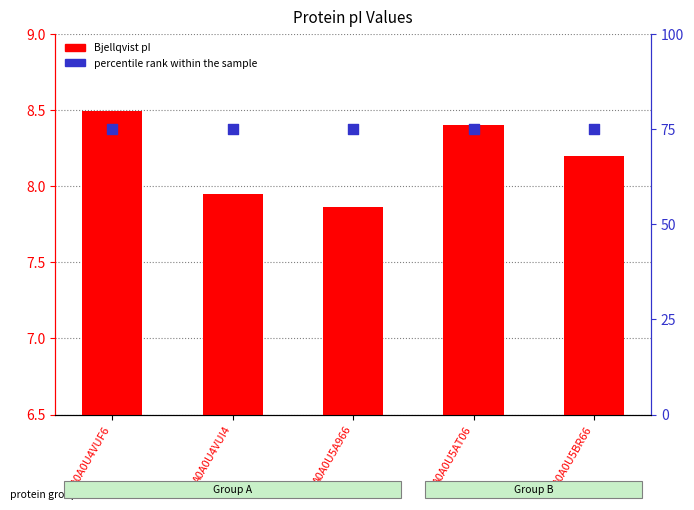

Which series has the widest spread of Y values?

Bjellqvist